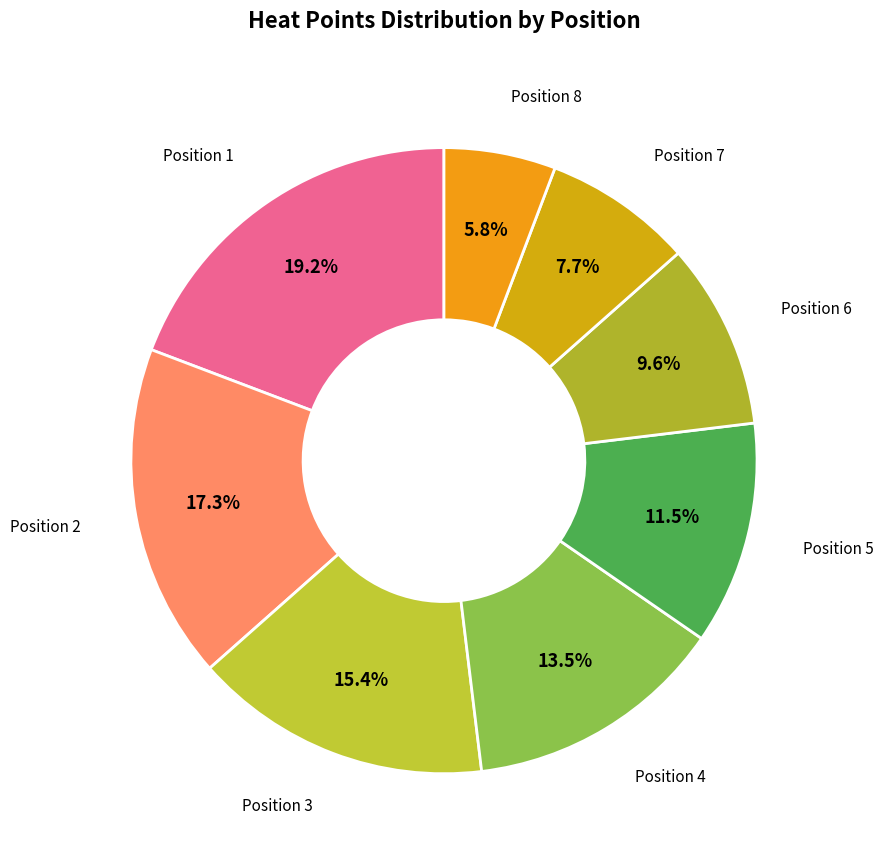

What is the smallest slice in the pie chart?

8